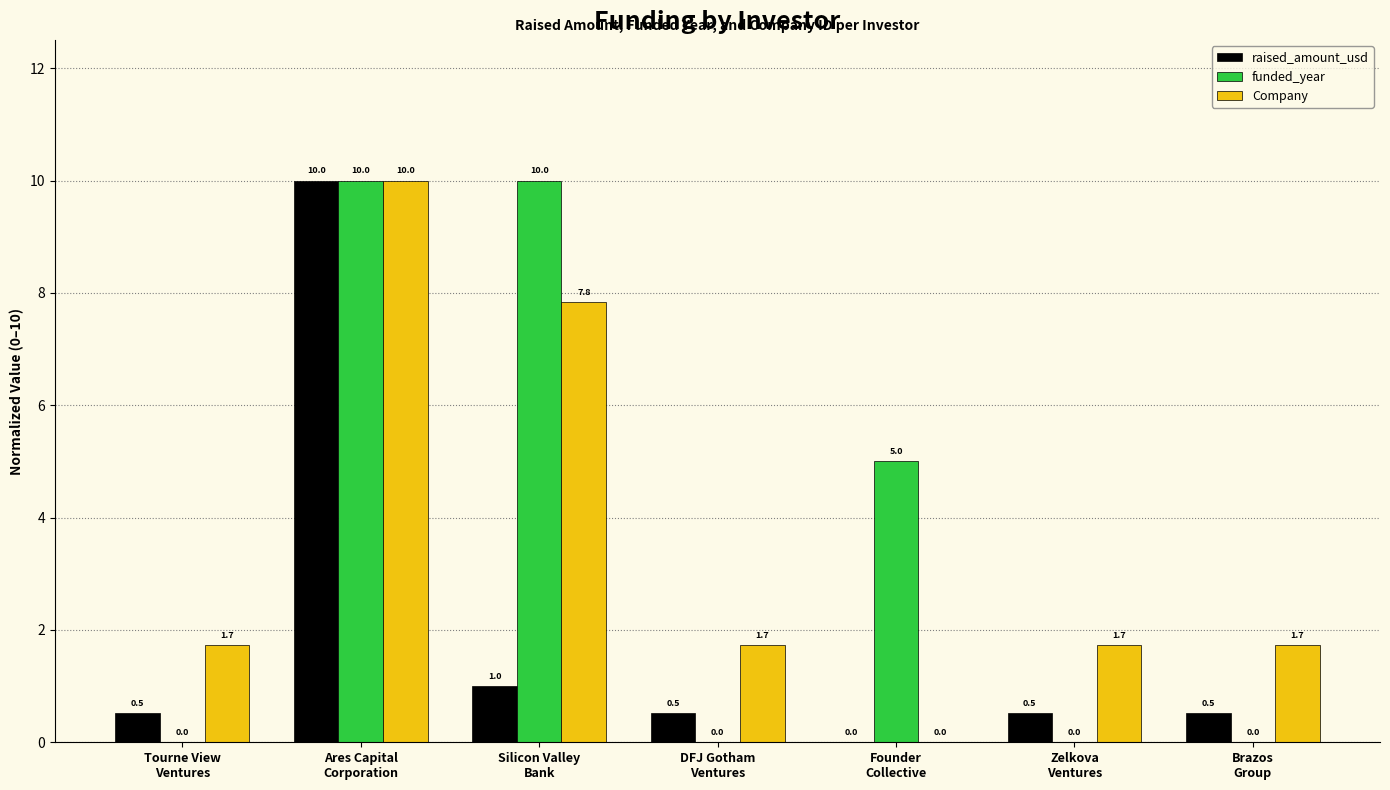

What is the highest value of the raised_amount_usd series?

10.0